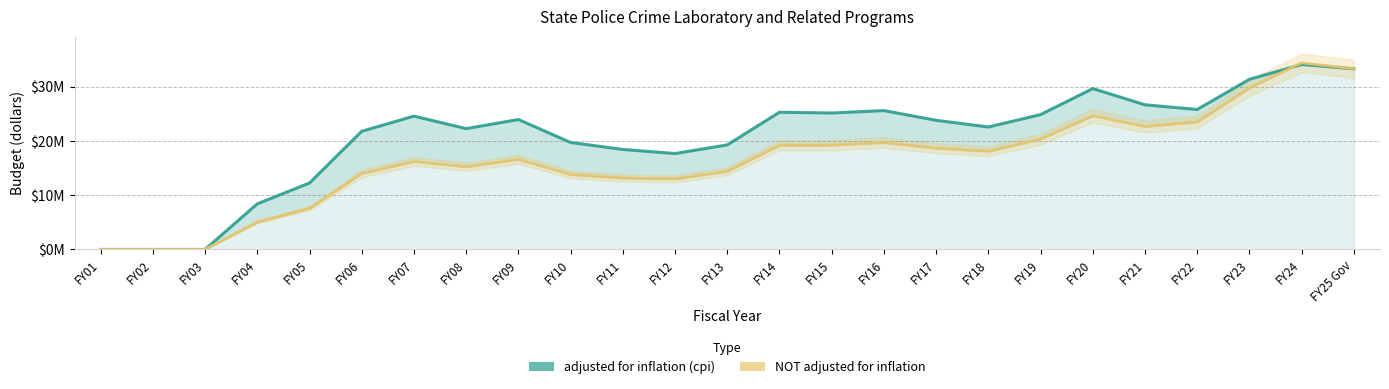

List the series in order of their overall mean, lowest first.

NOT adjusted for inflation, adjusted for inflation (cpi)